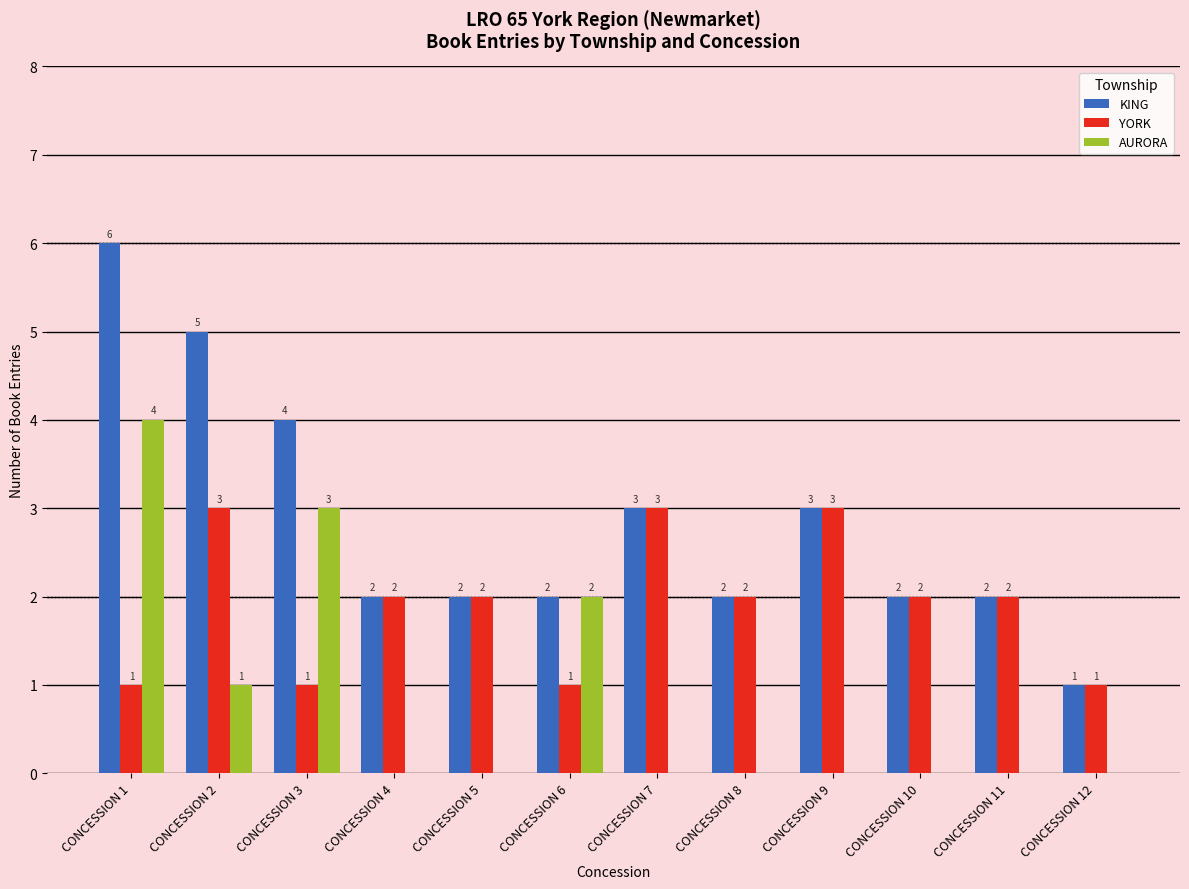

The value of YORK at CONCESSION 2 is 4. True or false?

False